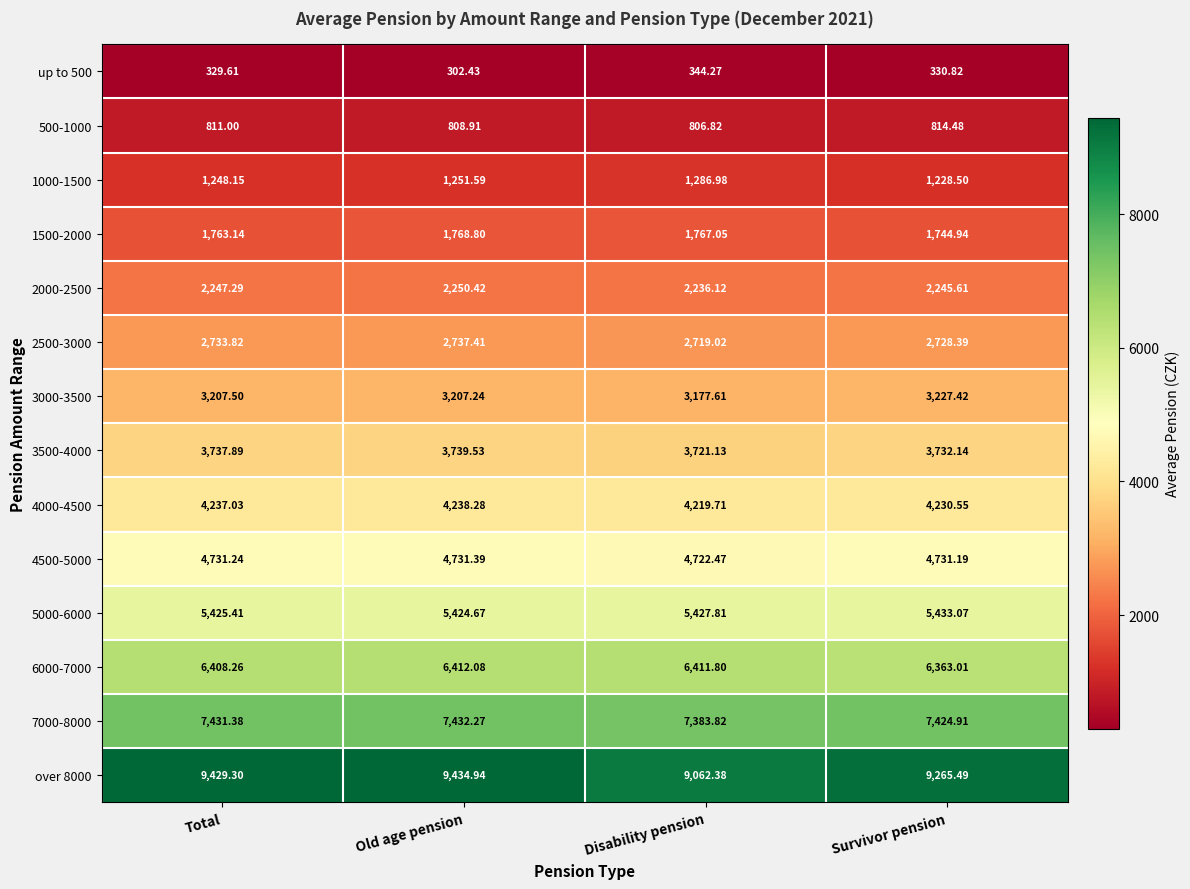

Where is 4500-5000 nearest to the value 4726?

Disability pension